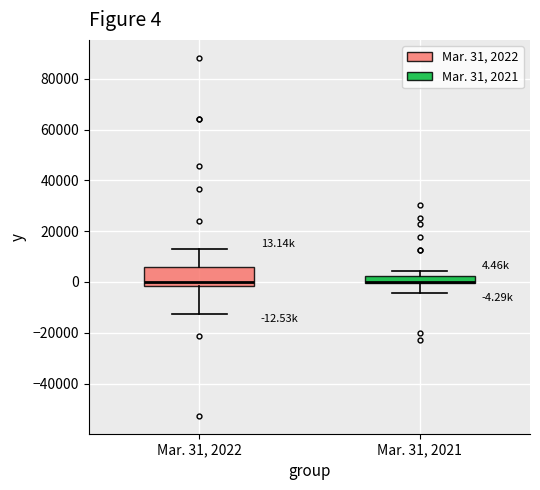

Which box is the tallest, from its lower edge to its upper edge?

Mar. 31, 2022